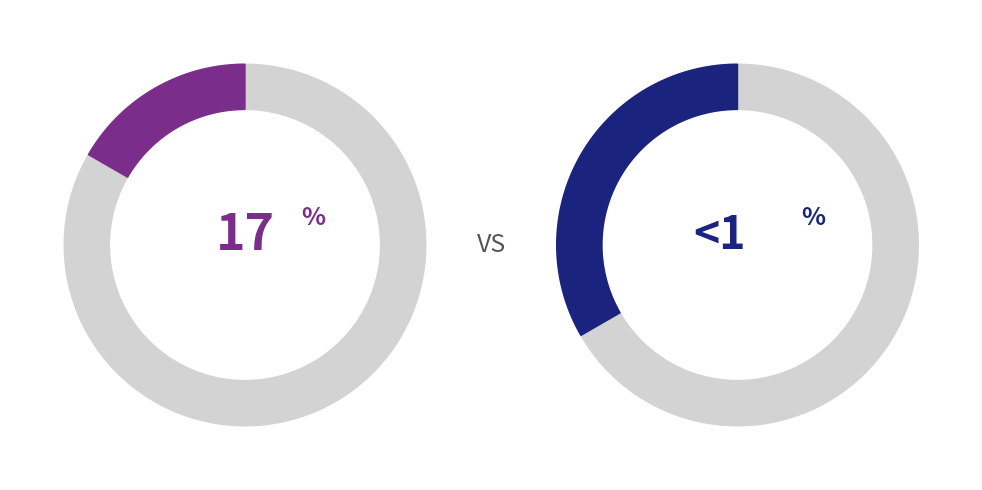

To the nearest percent, what portion does Основне місце роботи represent?

17%